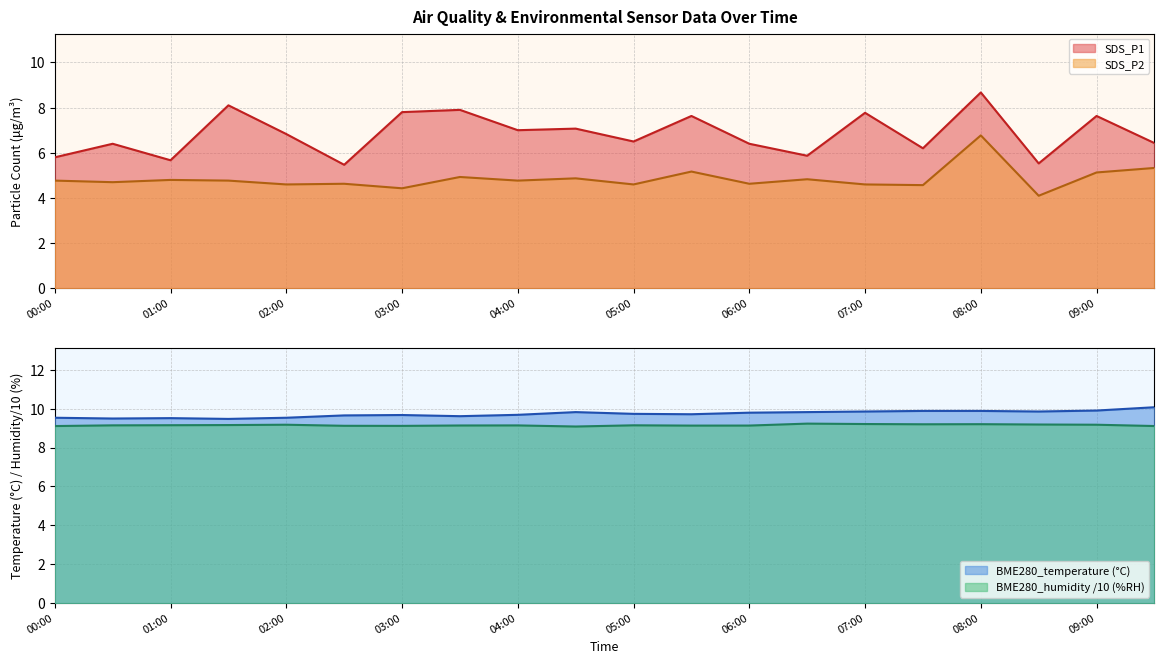

What is the maximum value for BME280_temperature?

10.1